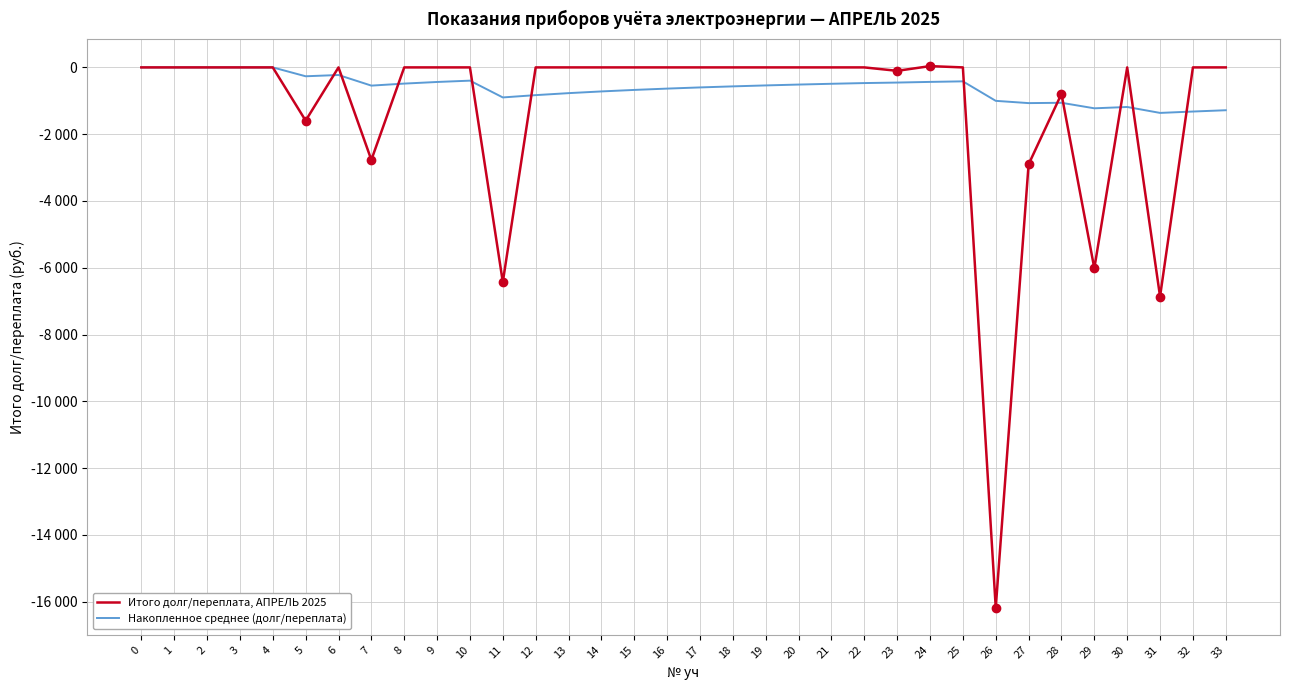

What is the spread (max minus min) of values at 6?

227.7